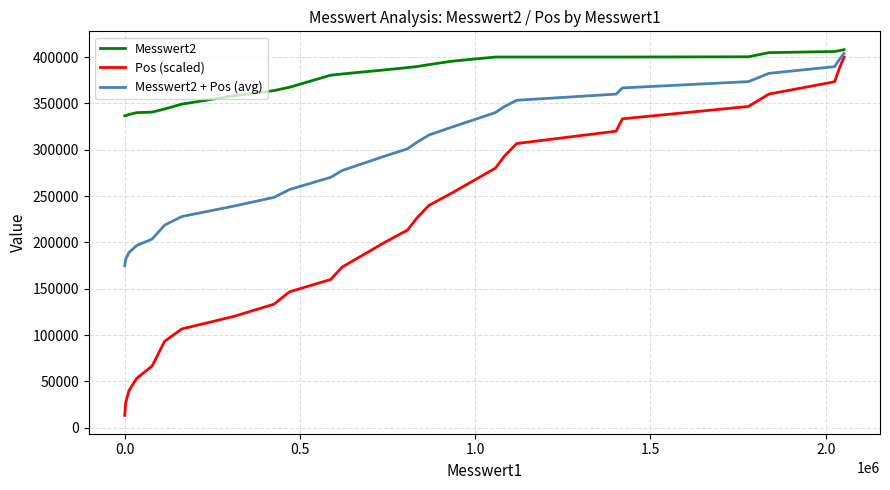

Rank the series by their average value, from lowest to highest.

Pos (scaled), Messwert2 + Pos (avg), Messwert2